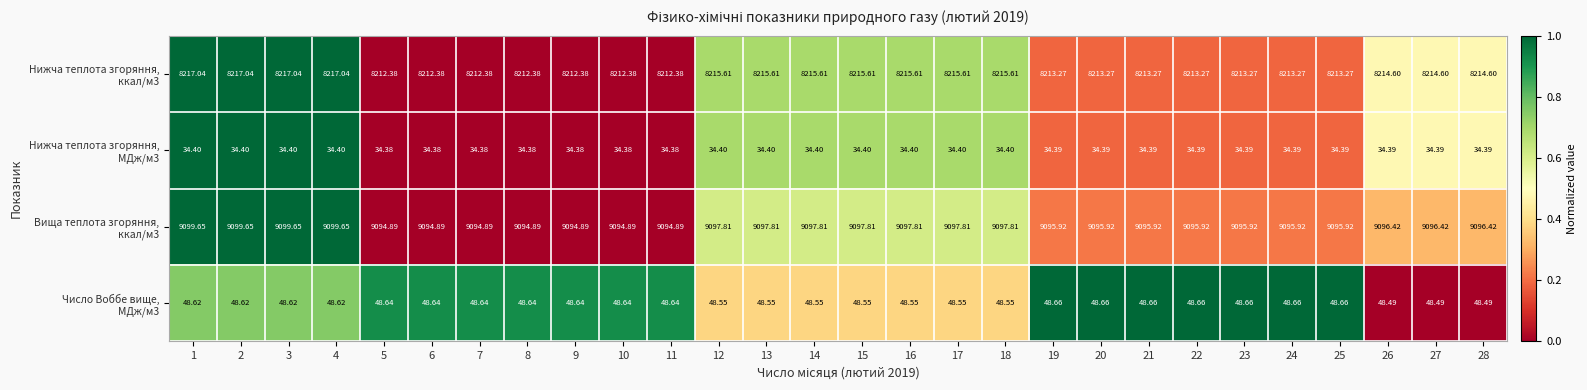

How many series are shown in this chart?

4